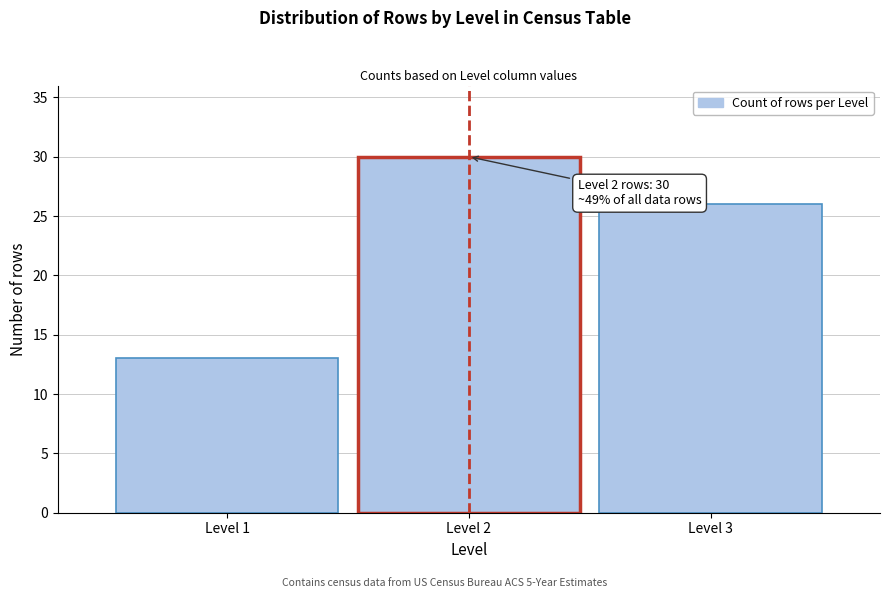

Which range on the x-axis has the tallest bar?

1.5 to 2.5